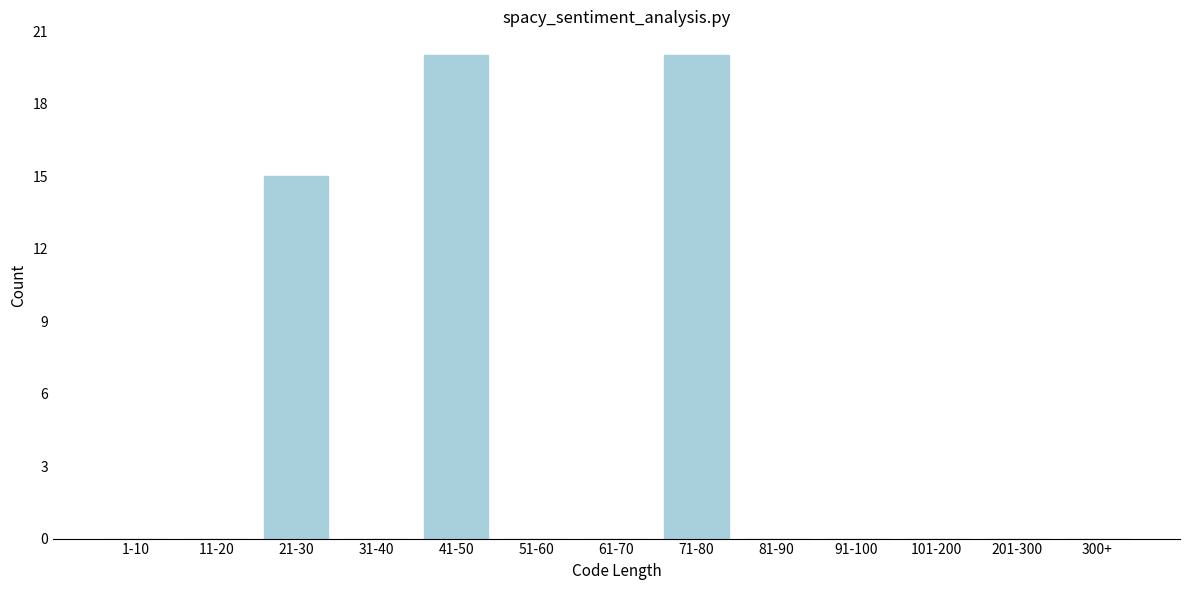

Reading left to right, transcribe all the data shown in this chart.

1-10=0	11-20=0	21-30=15	31-40=0	41-50=20	51-60=0	61-70=0	71-80=20	81-90=0	91-100=0	101-200=0	201-300=0	300+=0